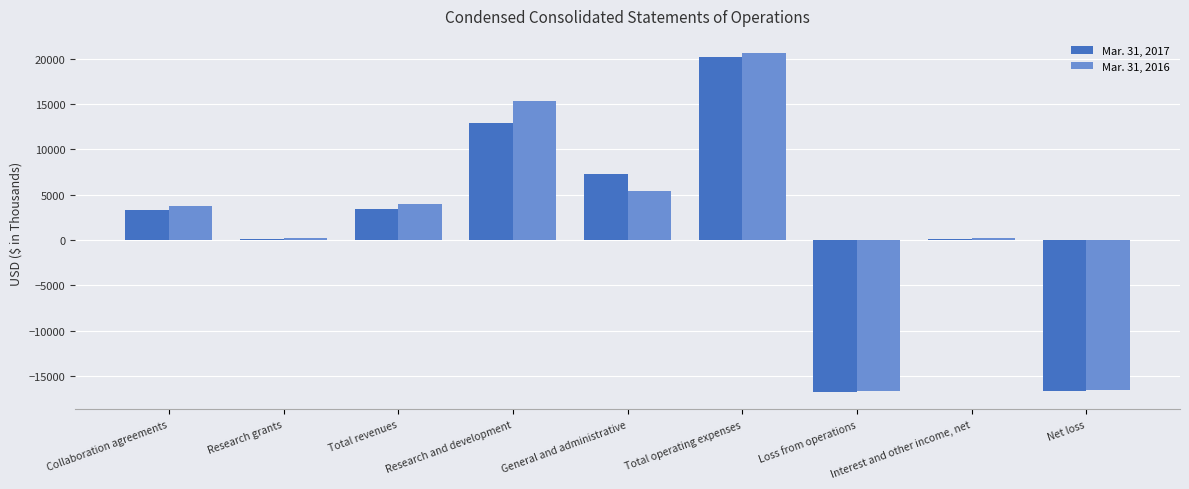

What is the sum of the Mar. 31, 2017 values at Collaboration agreements and Loss from operations?

-13486